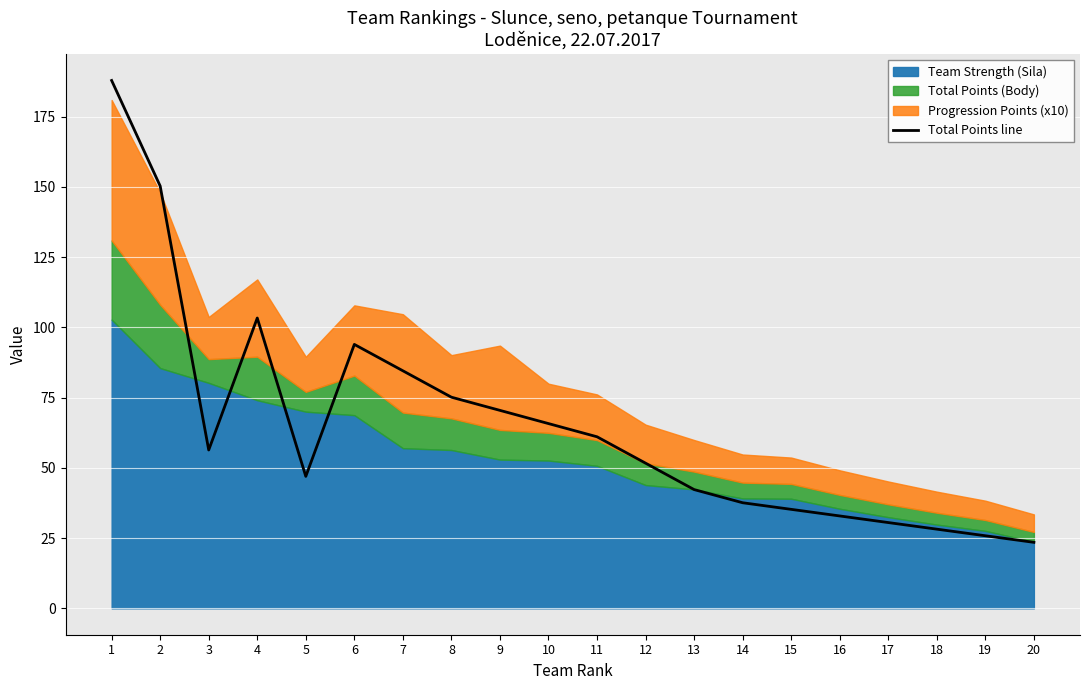

What is the value of the 9th point from the left?

70.5